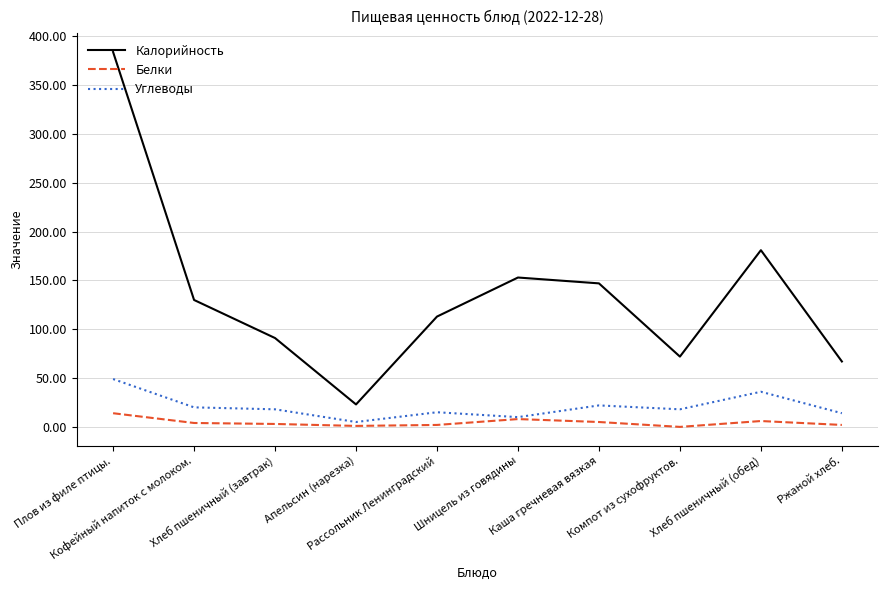

True or false: Белки and Калорийность intersect in this chart.

False